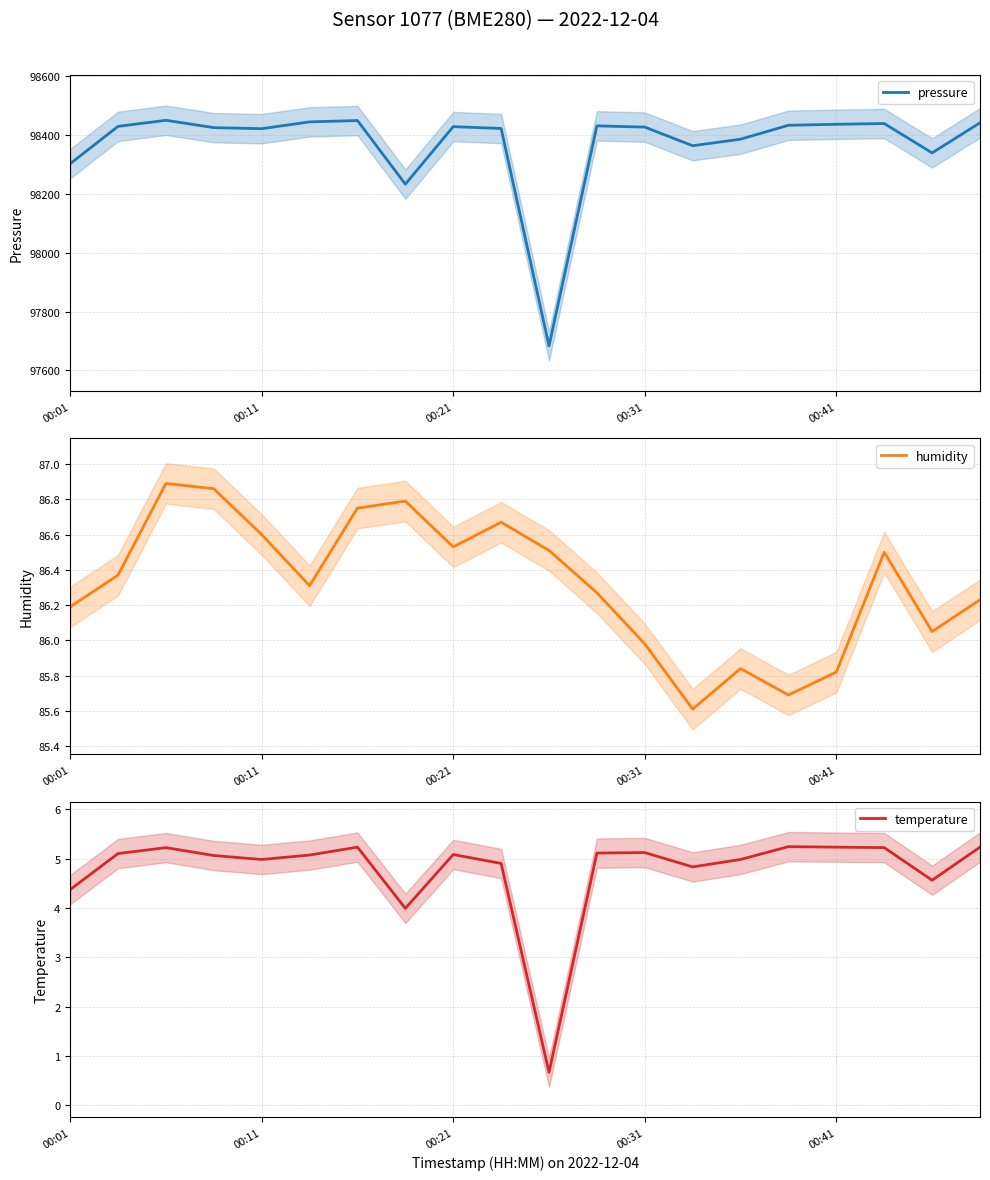

At which label does humidity first exceed 86?

00:01